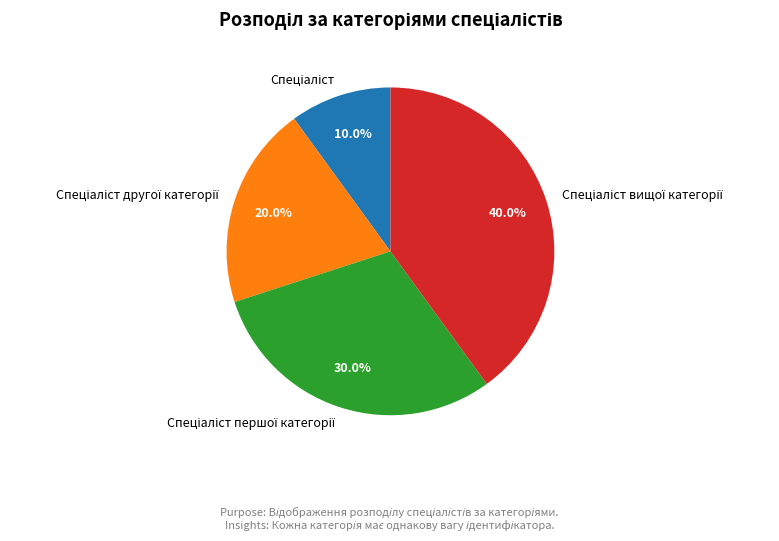

Is there a majority slice in this chart?

No